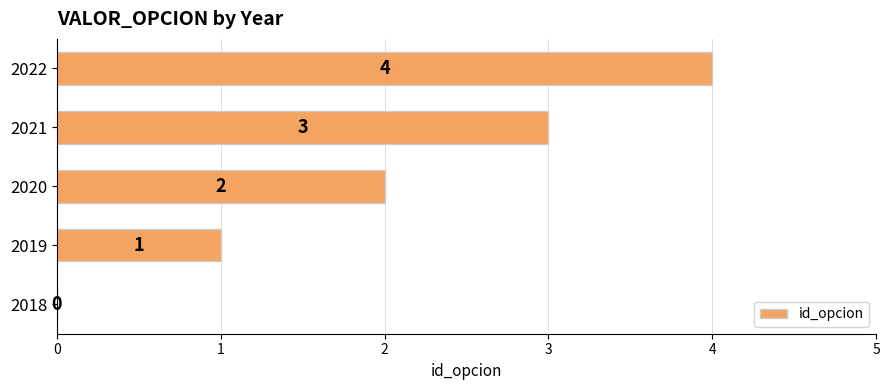

Is it true that the value at 2018 is 0?

True